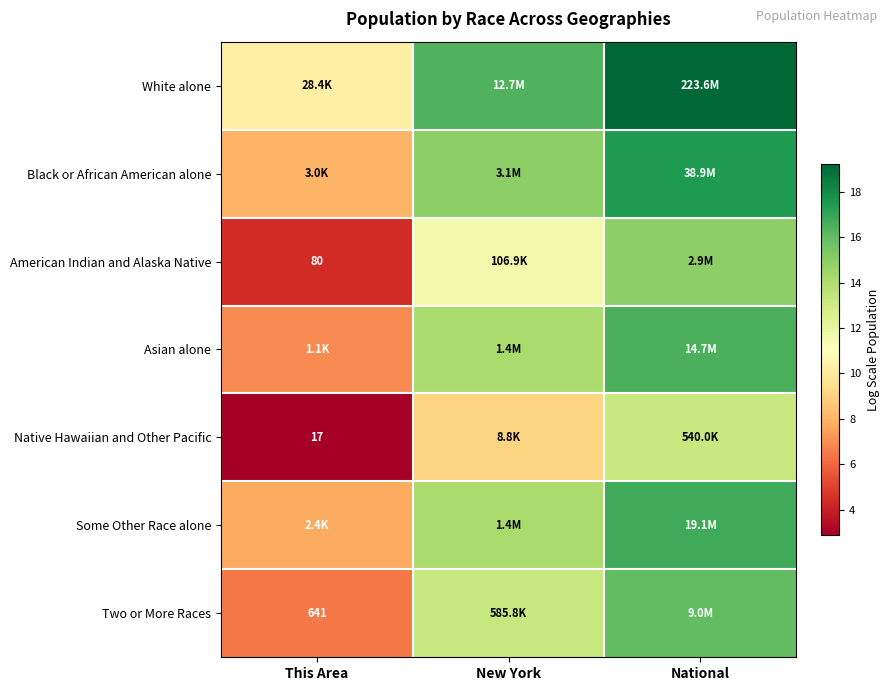

What value does the American Indian and Alaska Native series have at This Area?

4.4